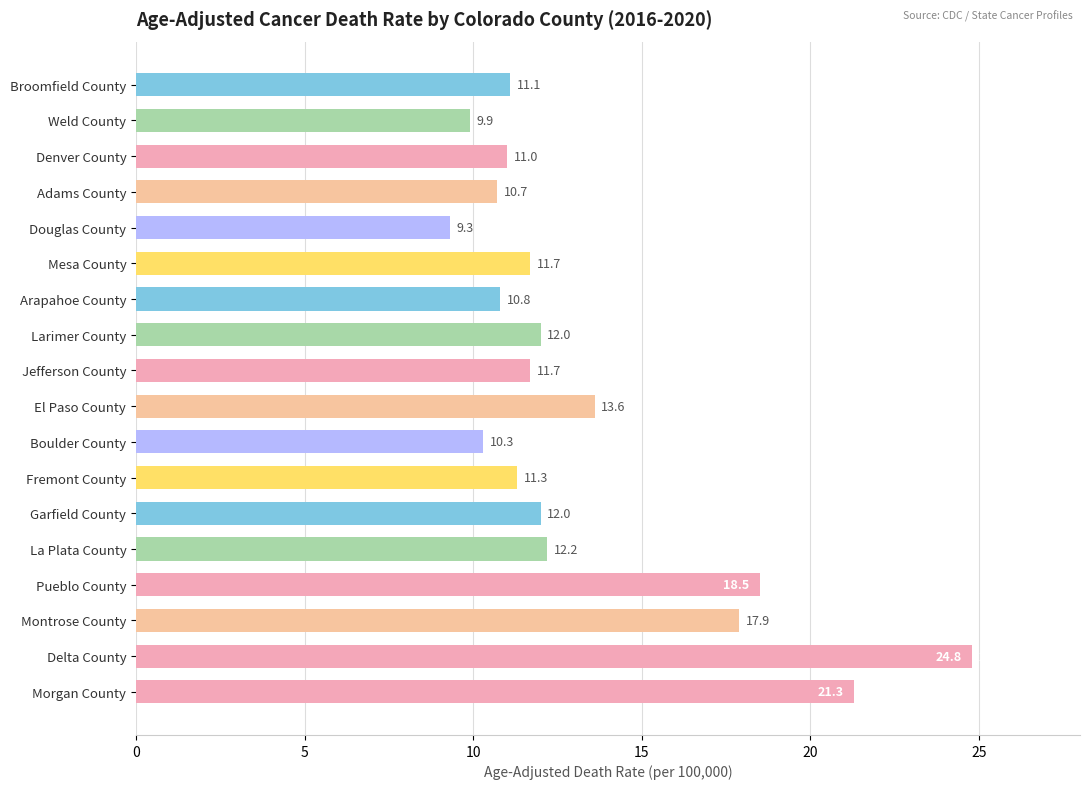

Which category has the highest value across all series?

Delta County